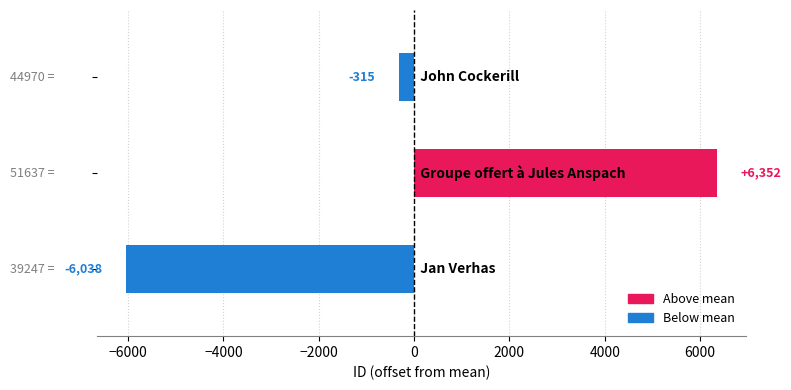

What is the minimum value shown in the chart?

-6037.7